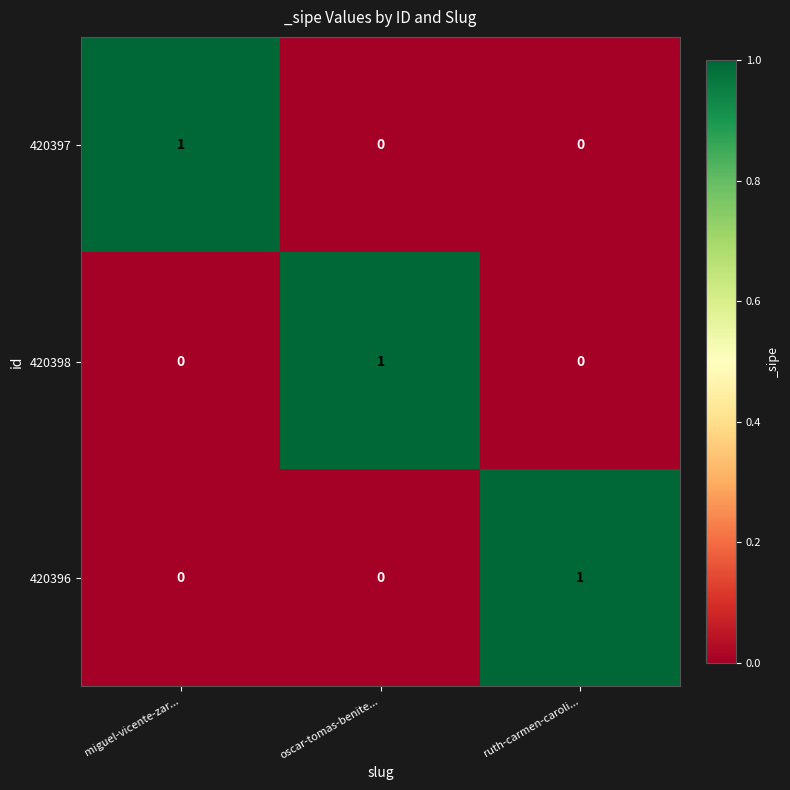

The value of 420396 at oscar-tomas-benite... is 0. True or false?

True